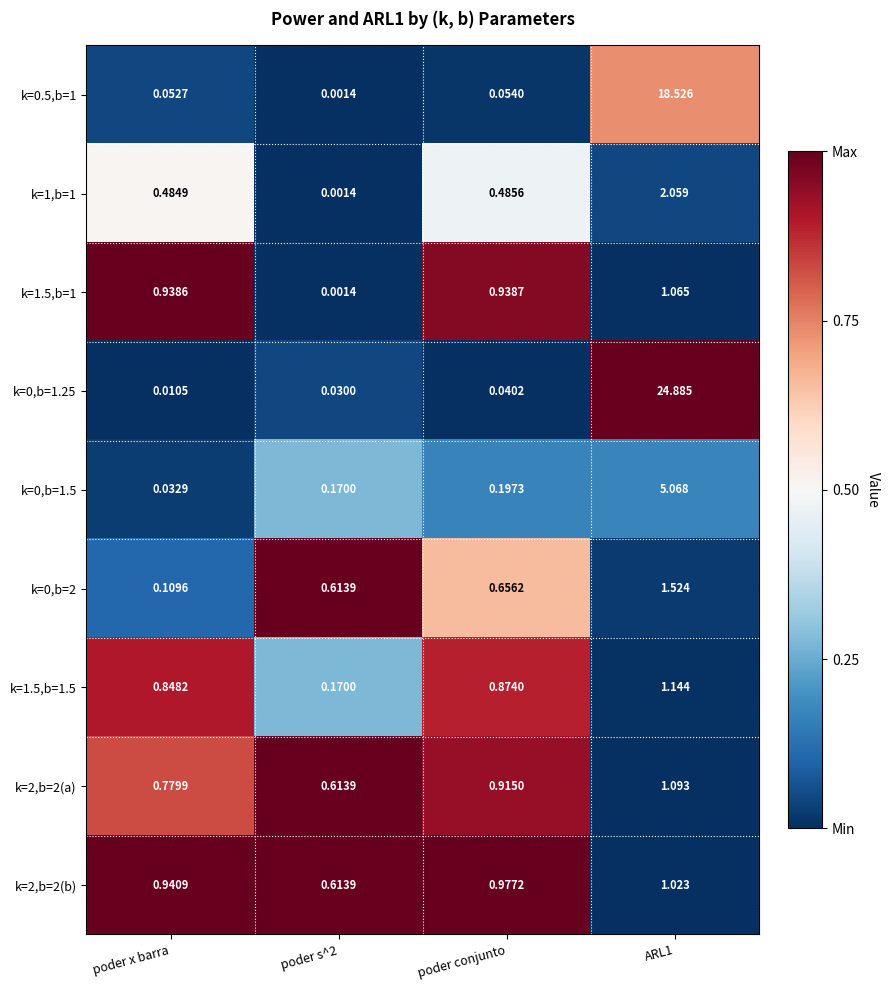

Is the value of k=0,b=1.5 at poder conjunto greater than the value of k=0,b=2 at poder x barra?

Yes